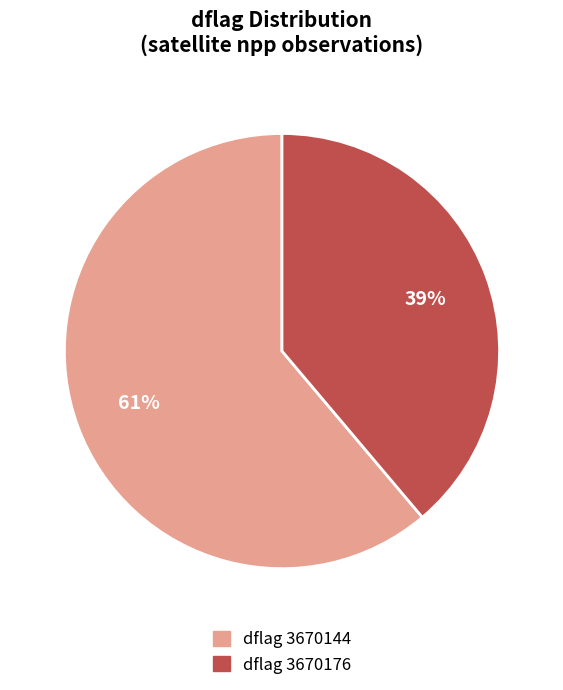

To the nearest percent, what is the average slice percentage?

50%